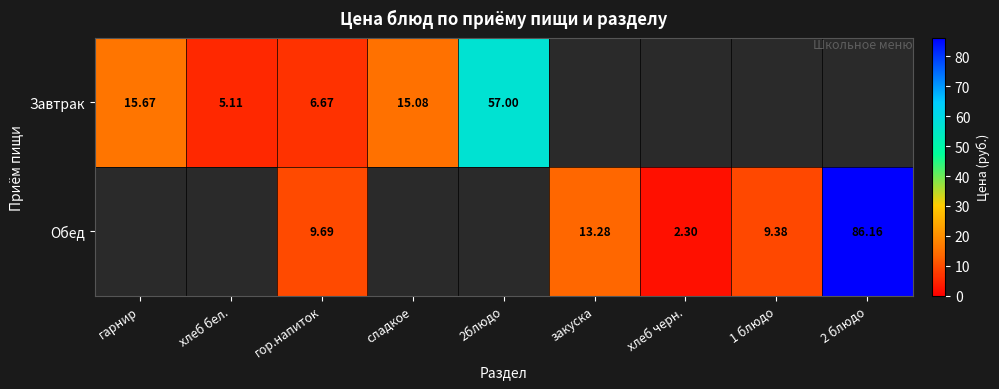

Which series has the largest range (max minus min)?

Обед